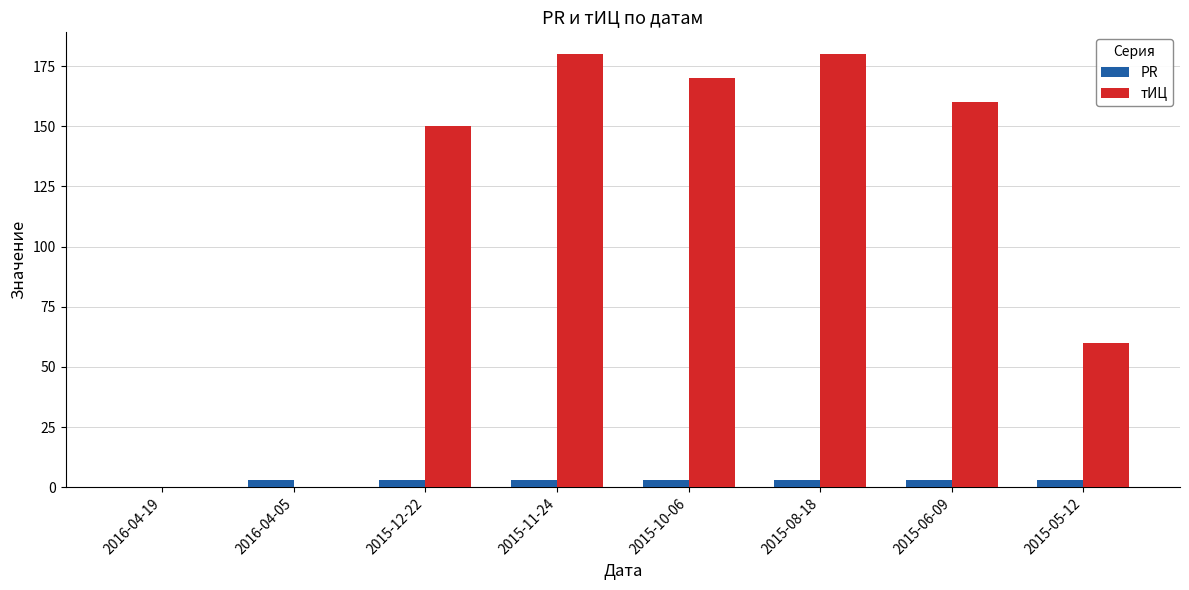

Which series changed the most between 2016-04-05 and 2015-12-22?

тИЦ